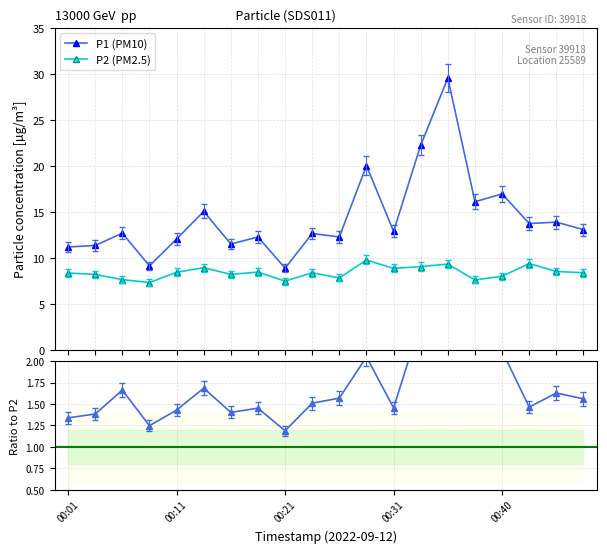

True or false: P2 (PM2.5) and P1 (PM10) cross at least once.

False